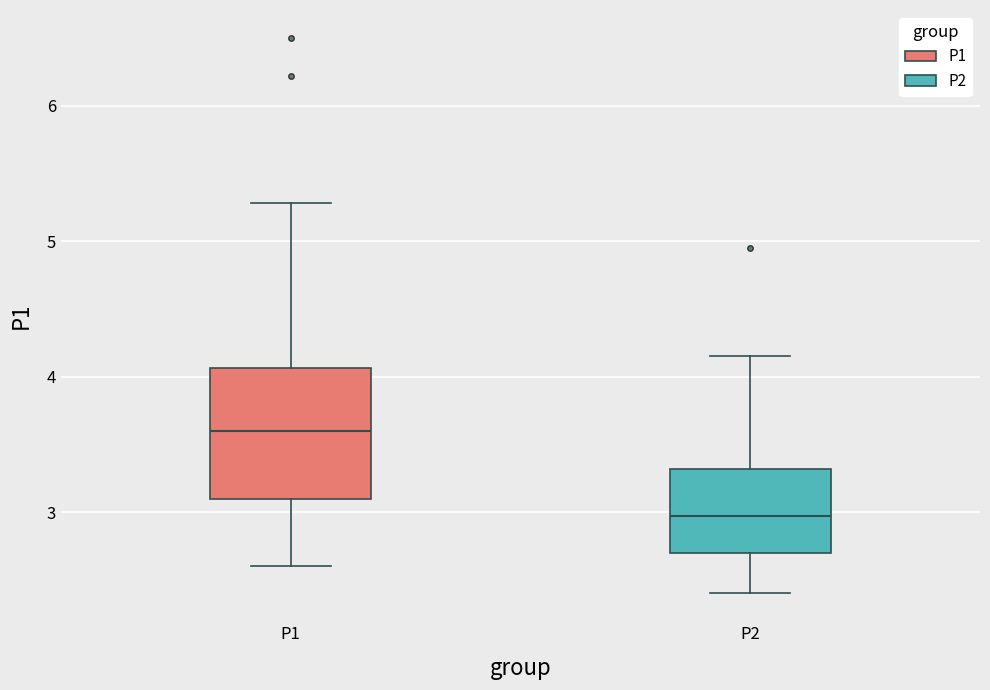

Comparing the boxes themselves (not the whiskers), which one is the tallest?

P1